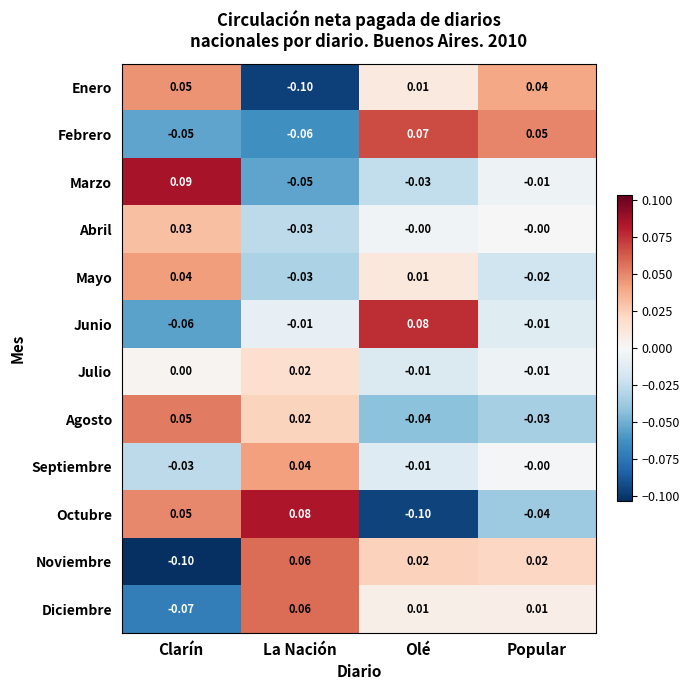

Which category has the highest value in the Marzo series?

Clarín